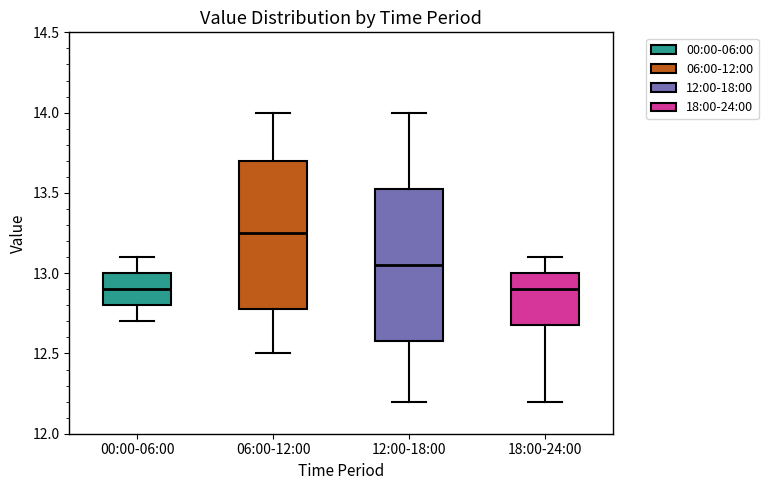

Which box has the highest median line?

06:00-12:00